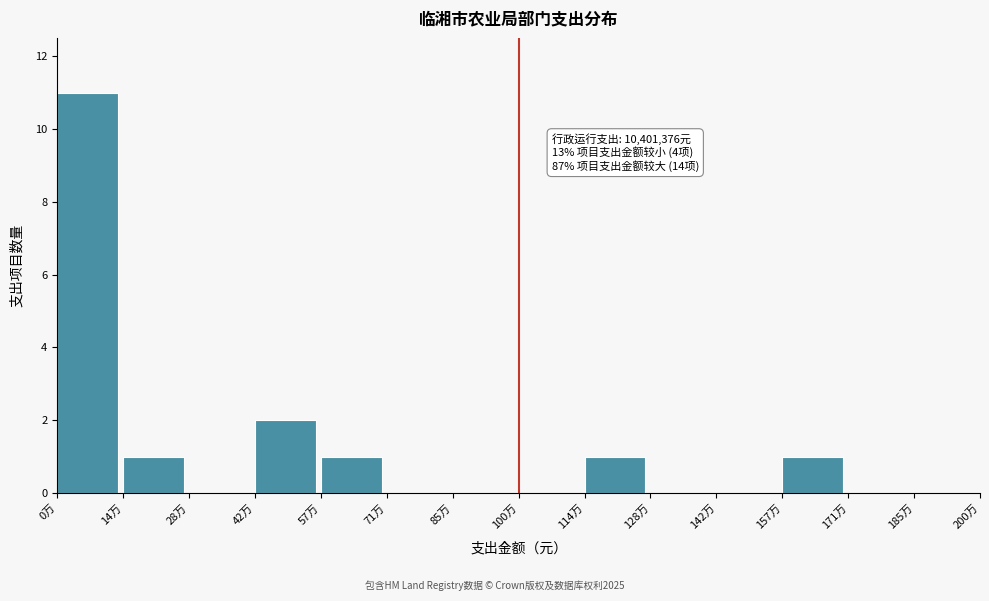

Reading left to right, list all the values displayed in this chart.

0万=11	14万=1	28万=0	42万=2	57万=1	71万=0	85万=0	100万=0	114万=1	128万=0	142万=0	157万=1	171万=0	185万=0